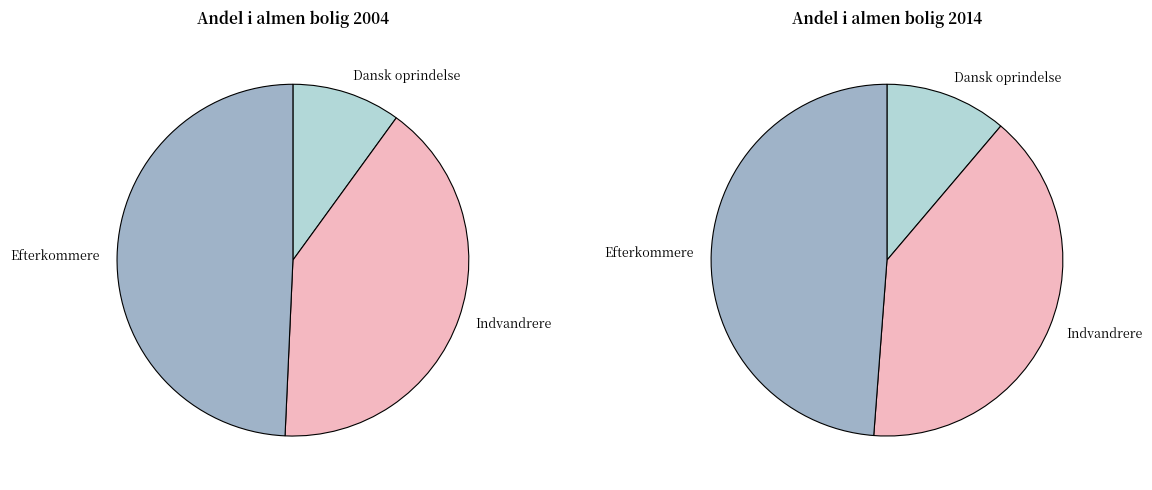

Count the number of slices in the pie.

3